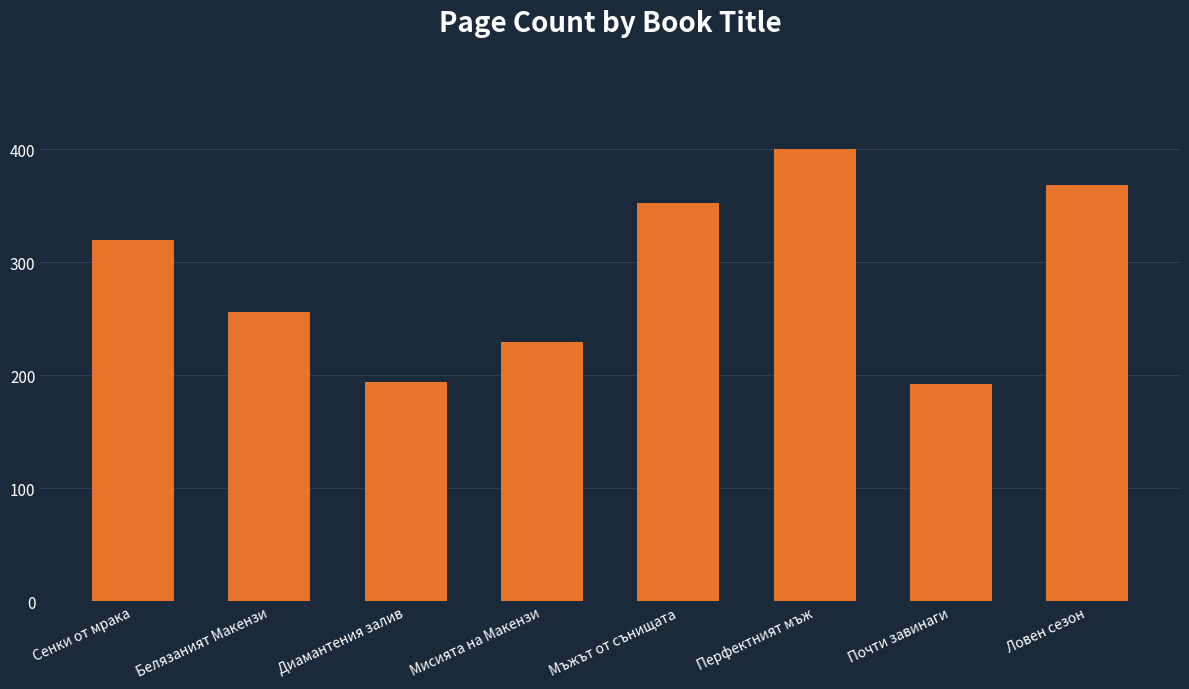

What is the value of the 1st bar from the left?

320